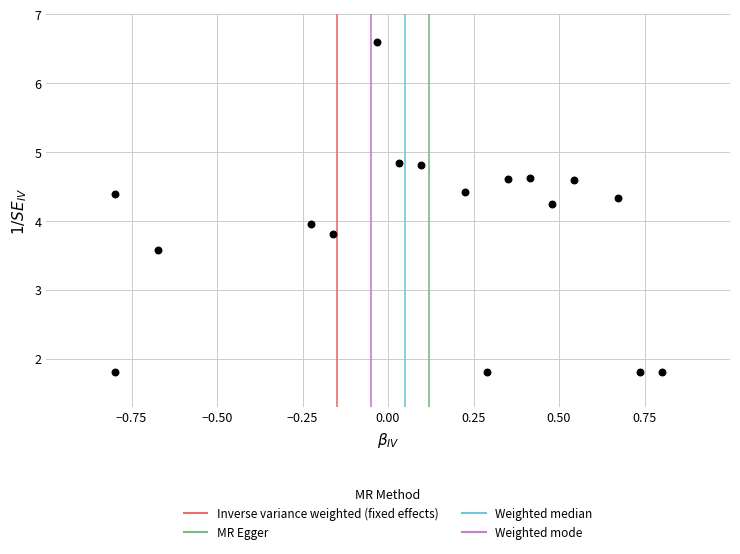

What is the range of X values (max minus min)?

1.6